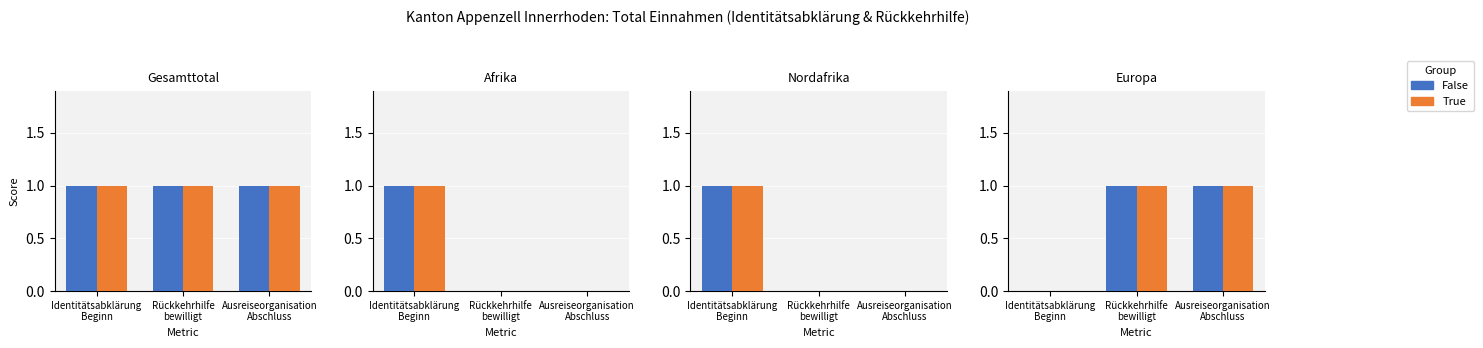

What position from the right is Rückkehrhilfe
bewilligt?

2